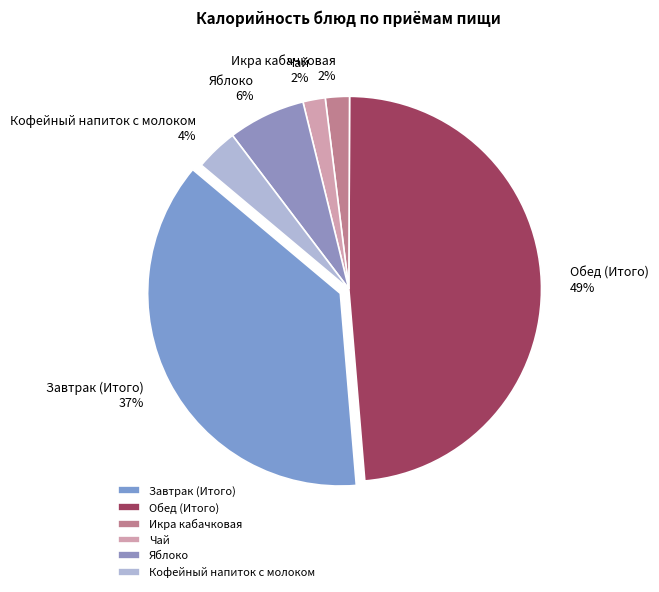

To the nearest percent, what percentage of the pie is Икра кабачковая?

2%